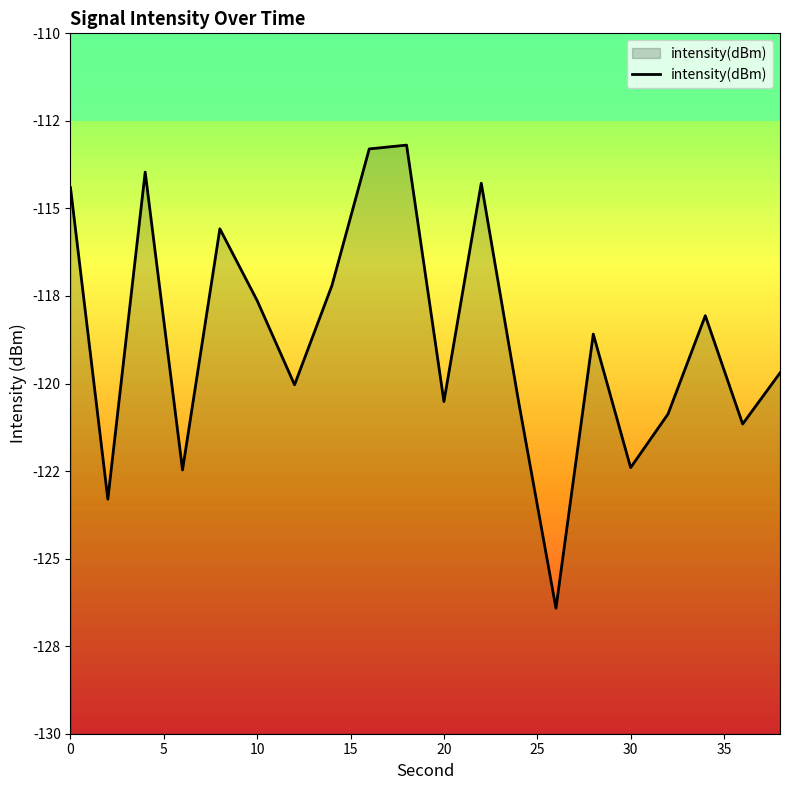

How many values are below -118?

12